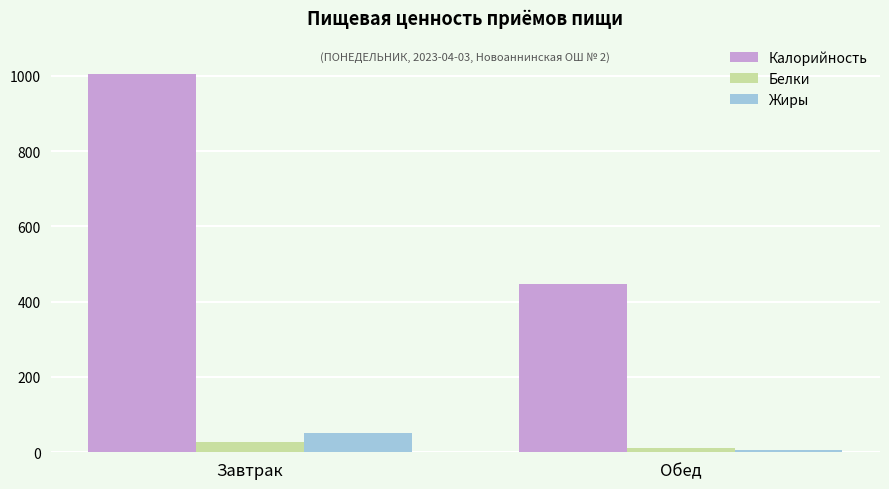

Reading left to right, extract all data points from this chart.

Калорийность: 1003.8	446.8
Белки: 28.2	11.5
Жиры: 50.7	7.3